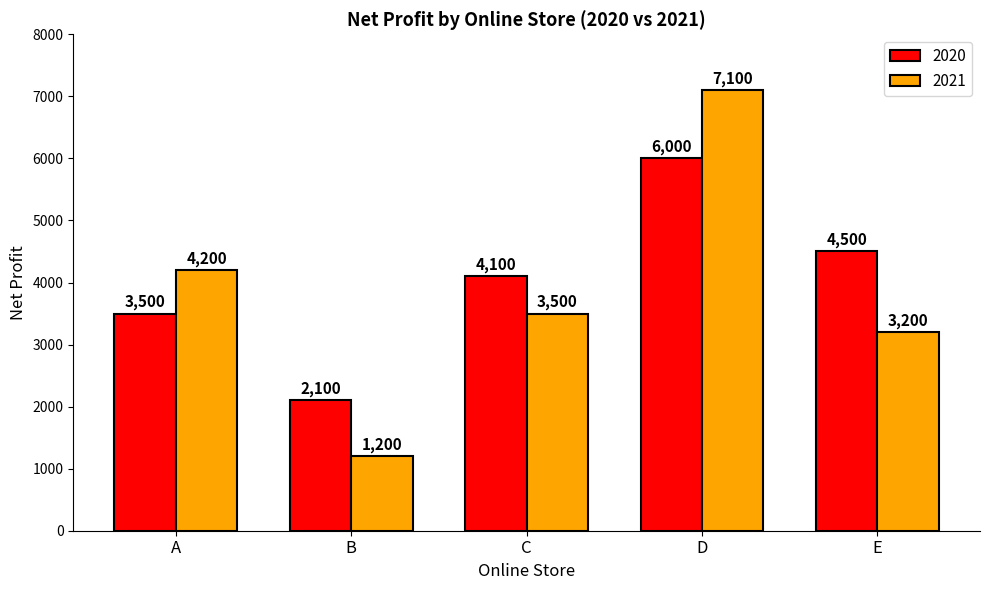

The 2020 series shows 2779 at C. True or false?

False